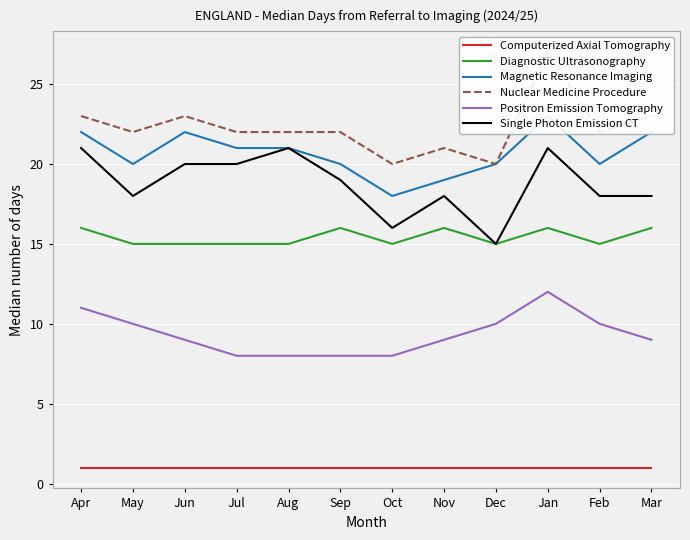

Which category has the highest value in the Positron Emission Tomography series?

Jan